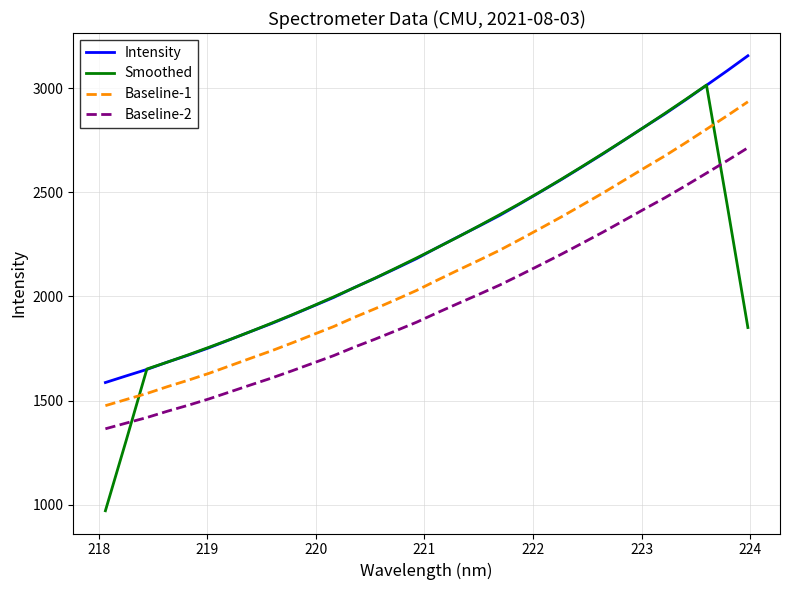

List the series in order of their overall mean, highest first.

Intensity, Smoothed, Baseline-1, Baseline-2